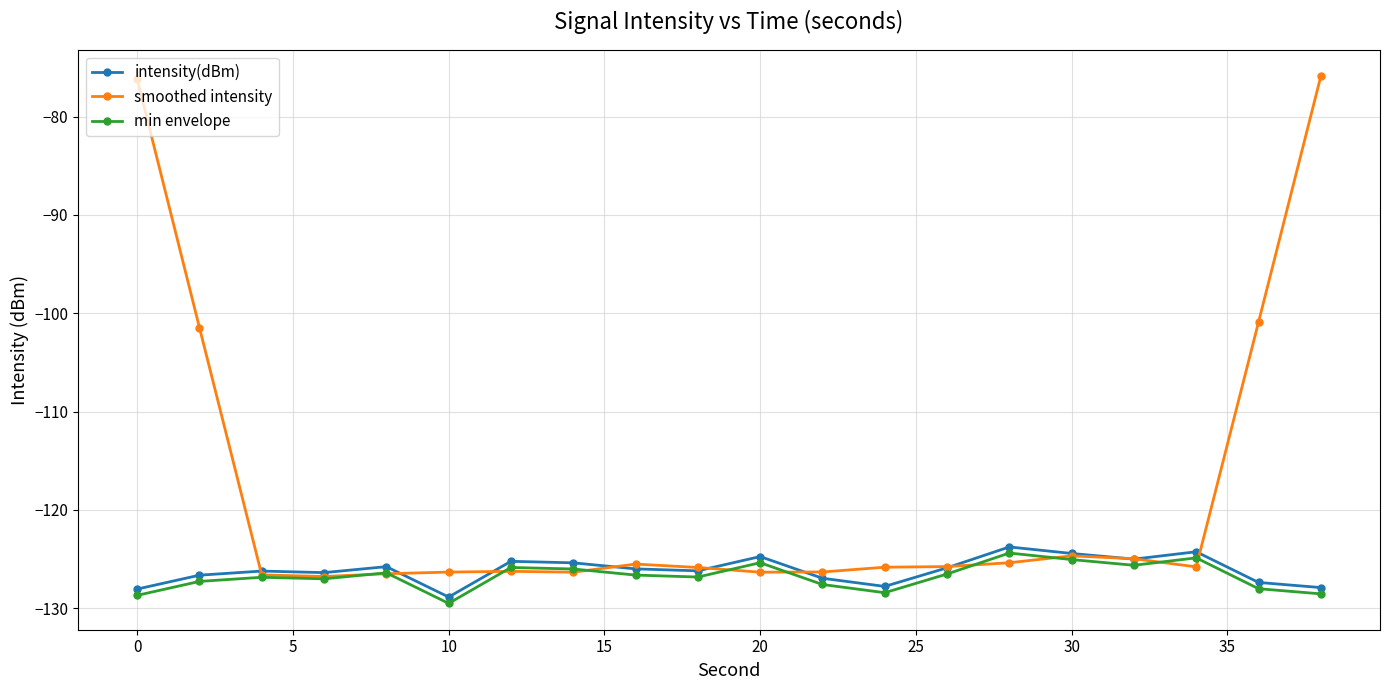

What is the highest value of the smoothed intensity series?

-75.9